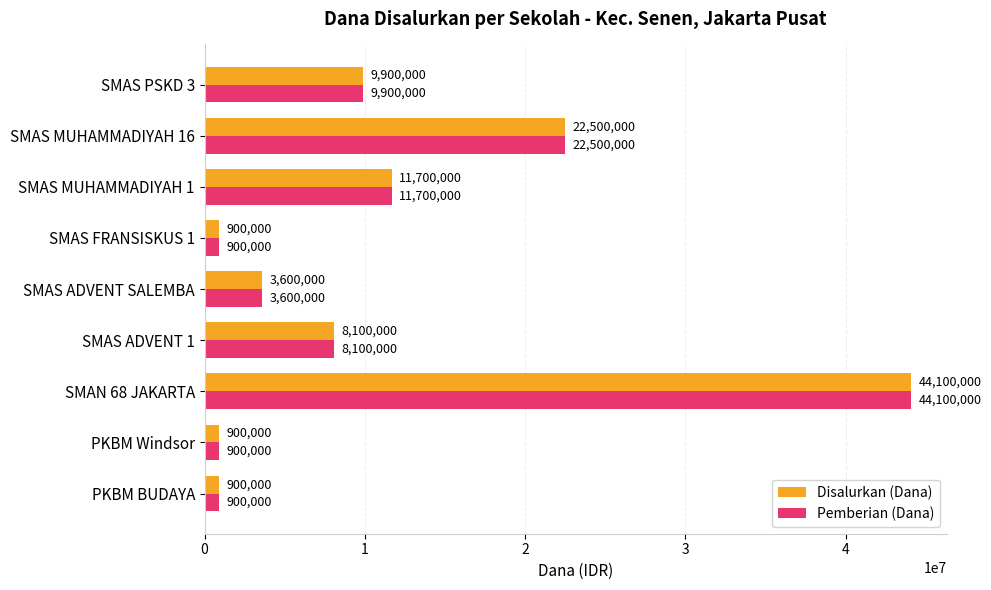

Which category has the highest value in the Disalurkan (Dana) series?

SMAN 68 JAKARTA